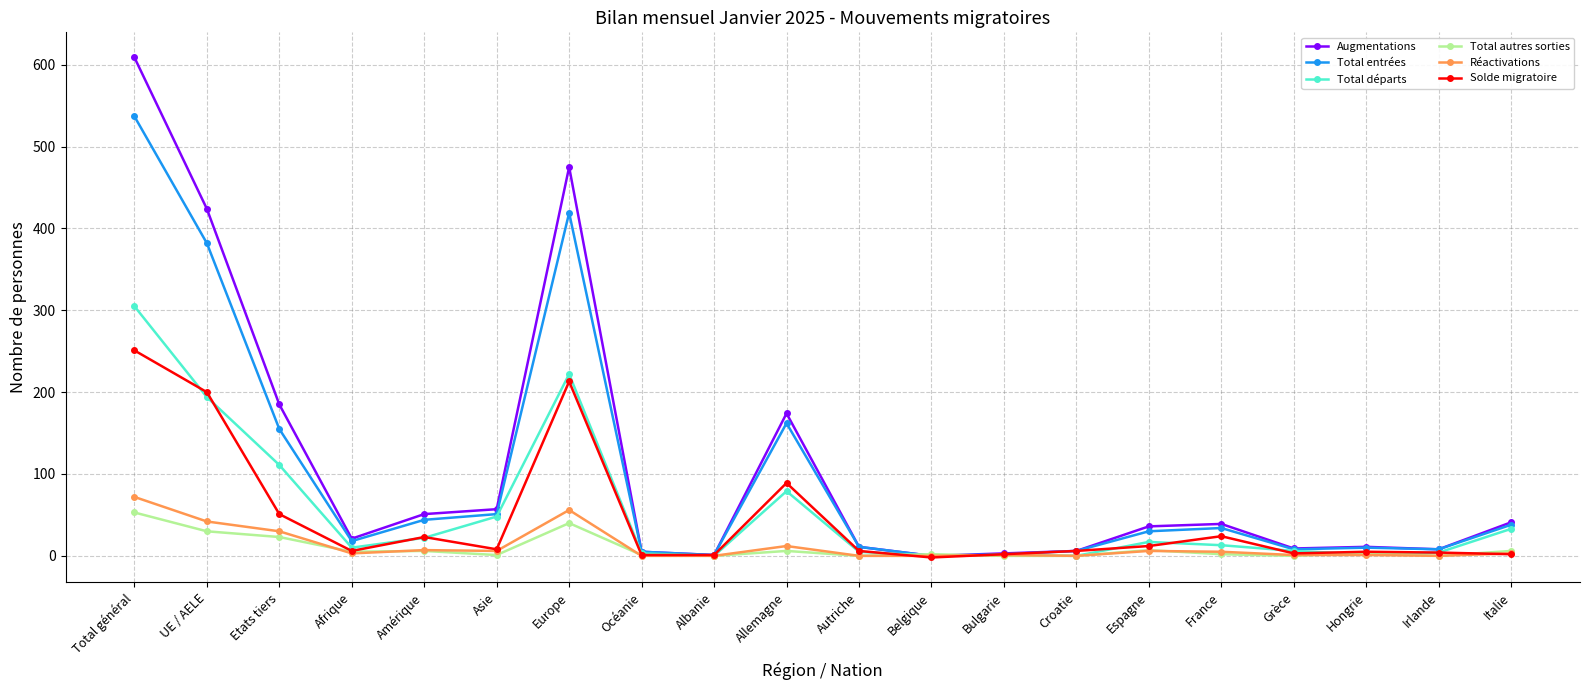

Is this an area chart (filled region under the line)?

No